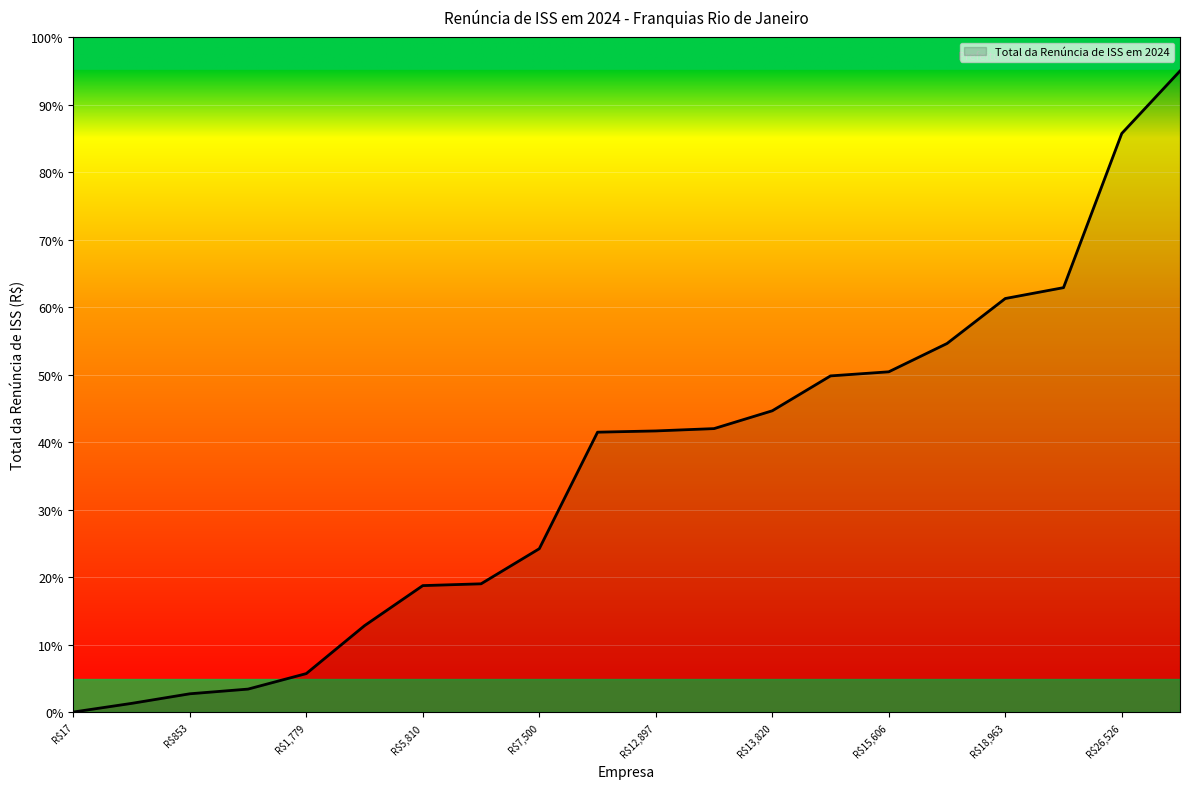

What is the maximum value shown in the chart?

95.0